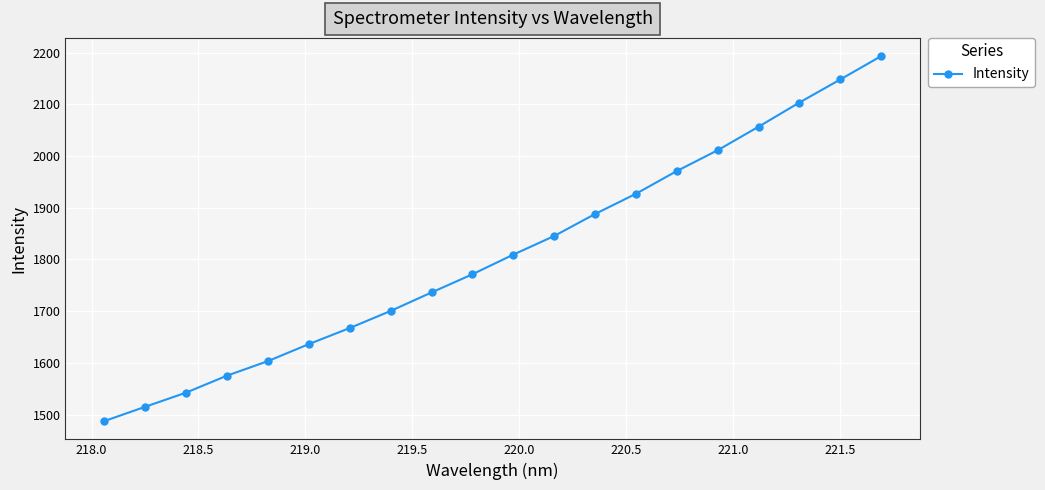

What is the greatest value displayed?

2193.1